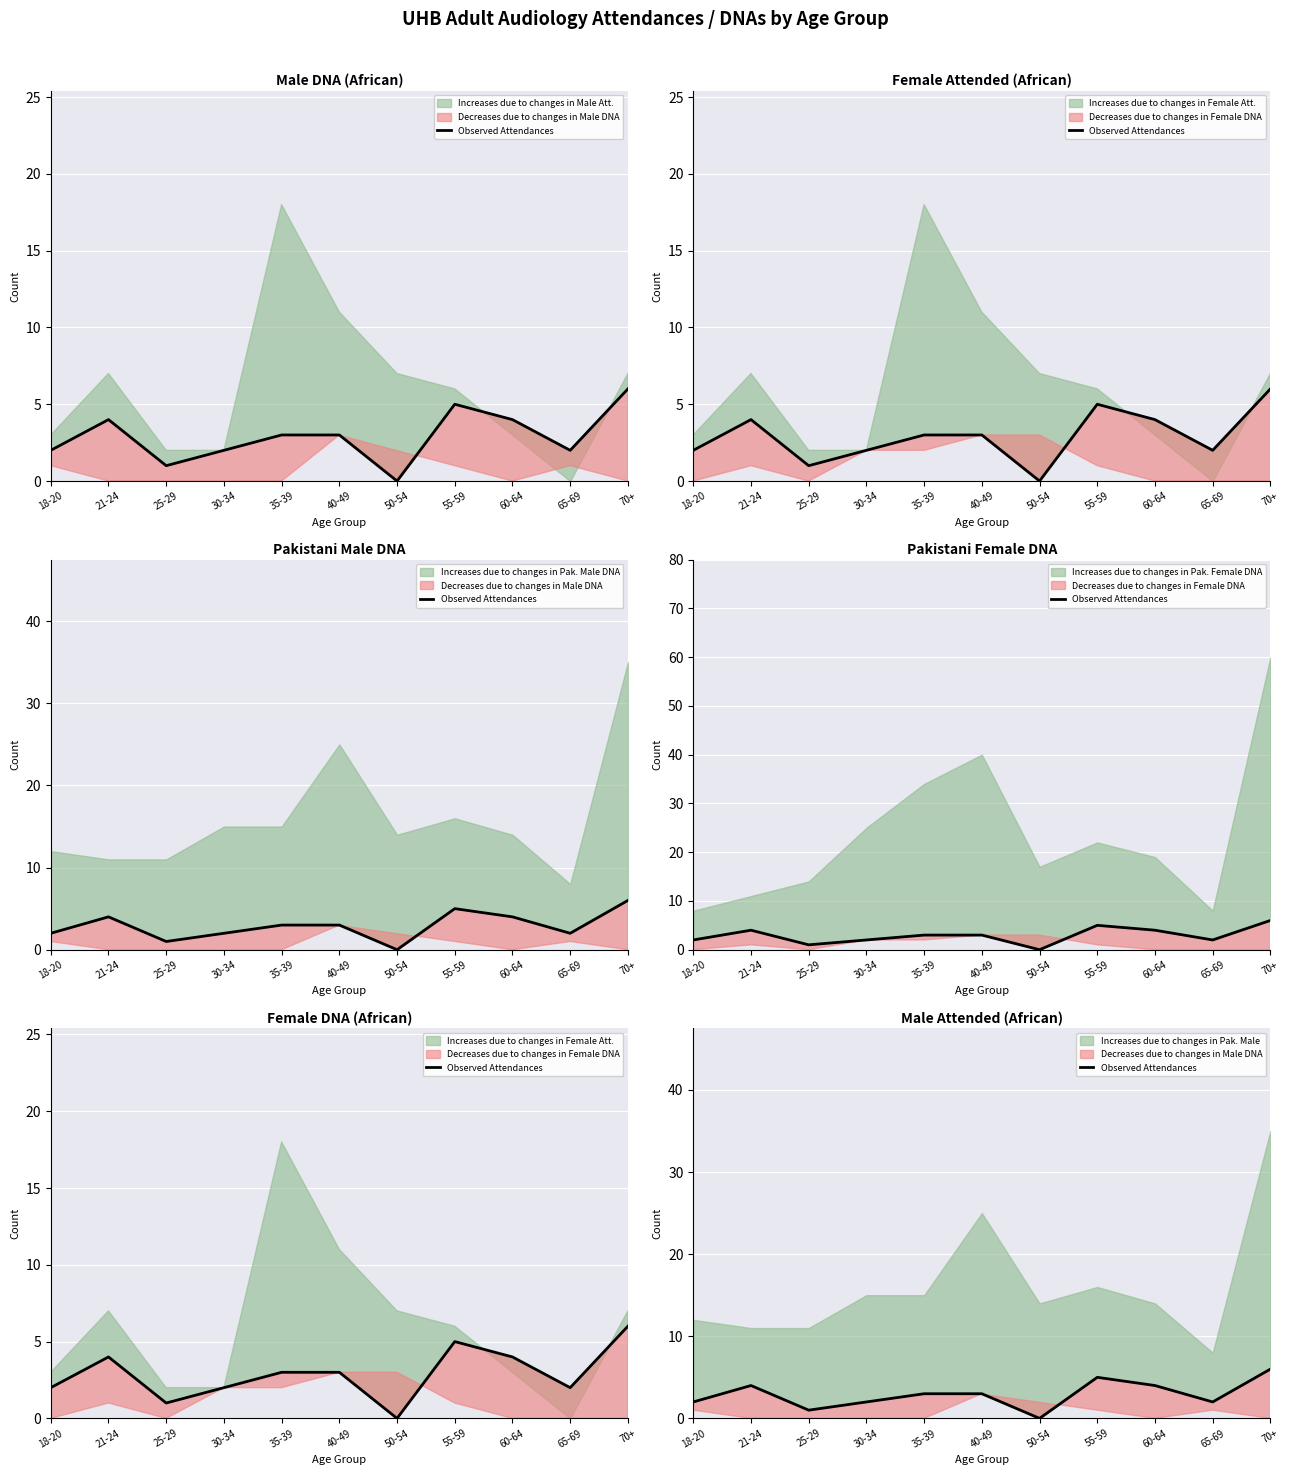

What position from the right is 18-20?

11